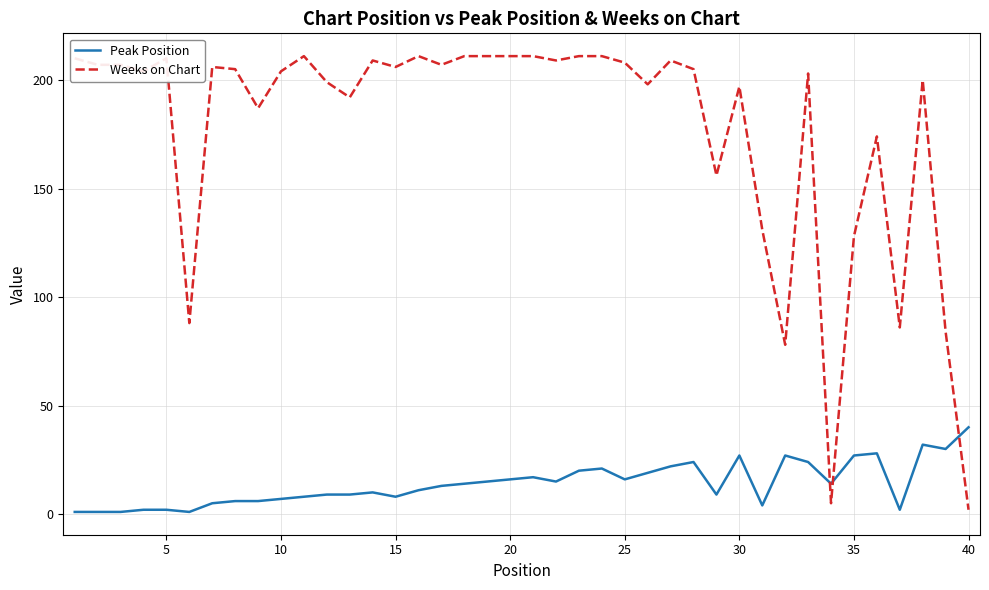

After their last crossing, which series has the higher values: Peak Position or Weeks on Chart?

Peak Position